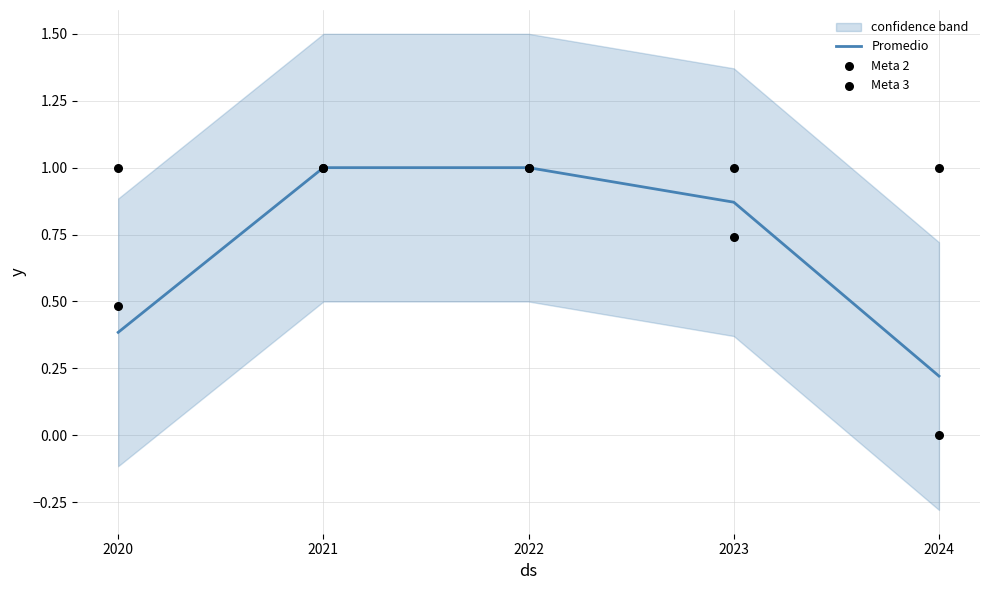

At which category is the sum across all series the highest?

2021